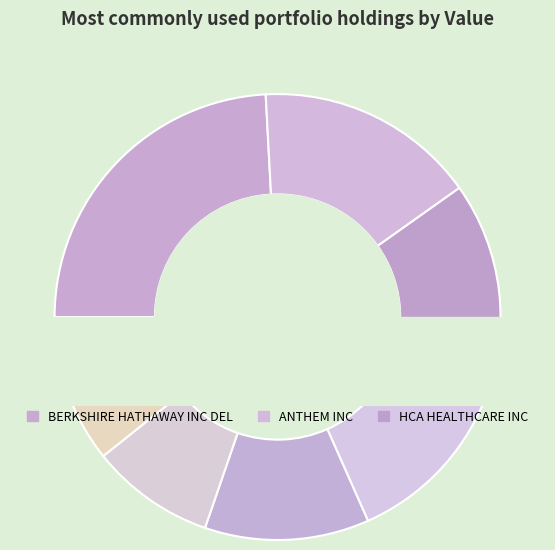

What is the total percentage of BERKSHIRE HATHAWAY INC DEL and ANTHEM INC?

40.2%